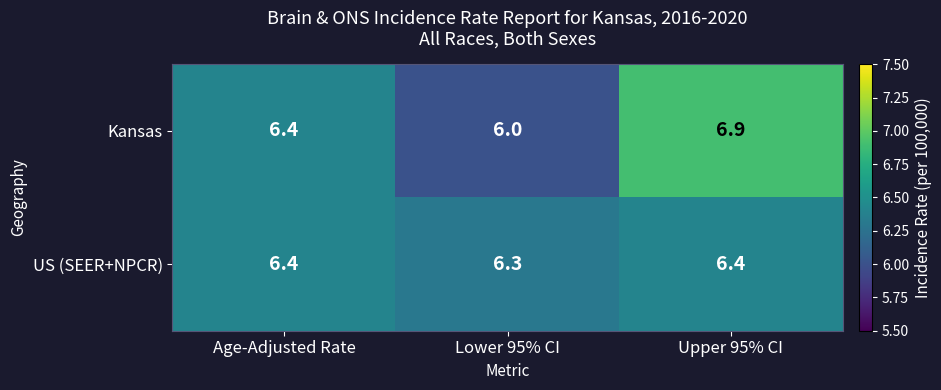

What is the difference between the maximum and second lowest values in the Kansas series?

0.5